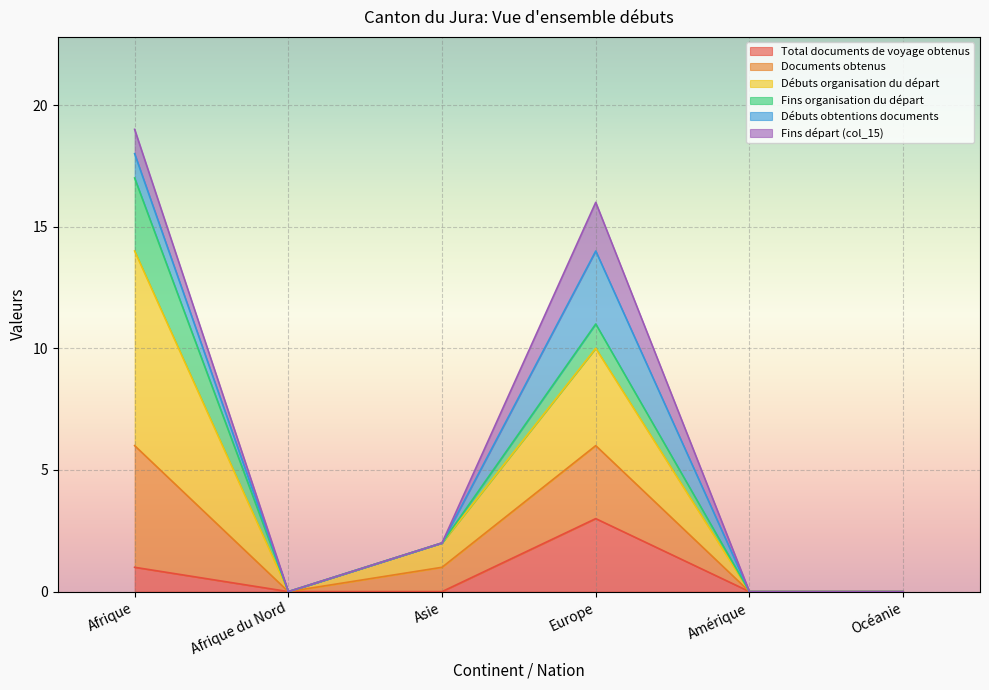

True or false: Débuts organisation du départ has more than 2 interior local peaks.

False